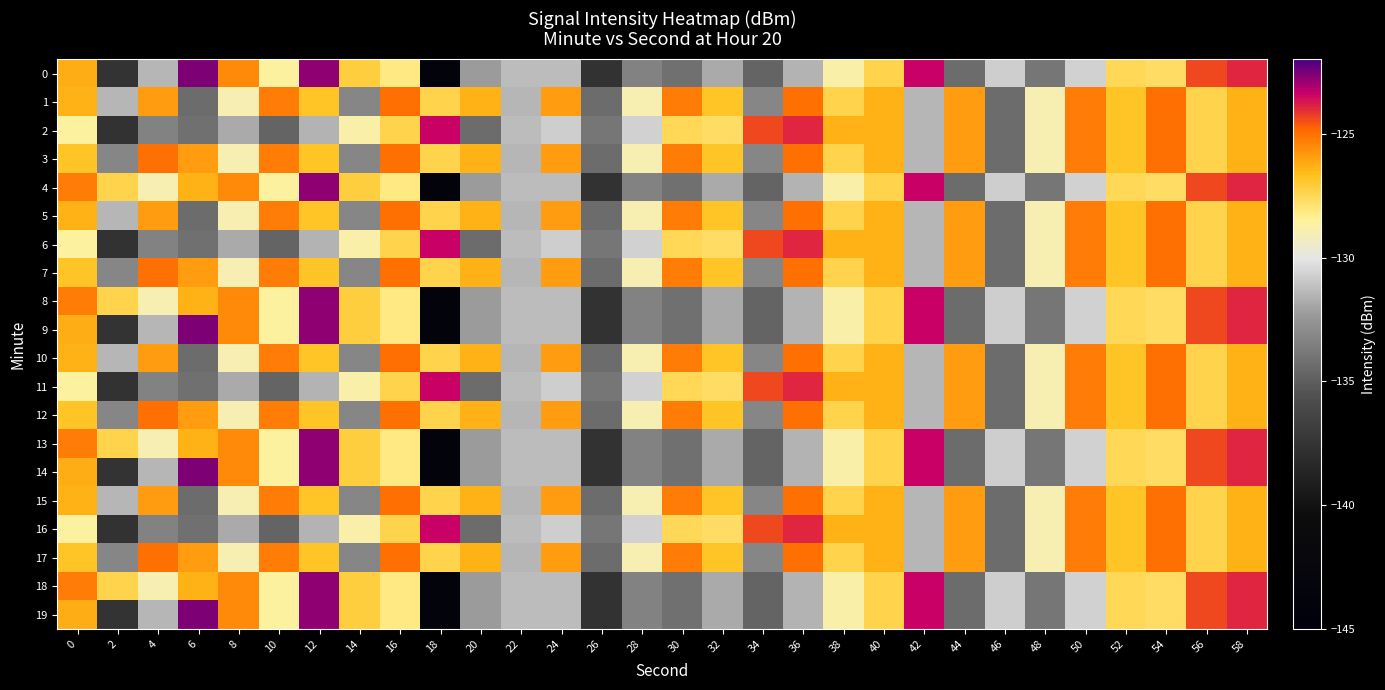

What is the spread (max minus min) of values at 48?

4.9